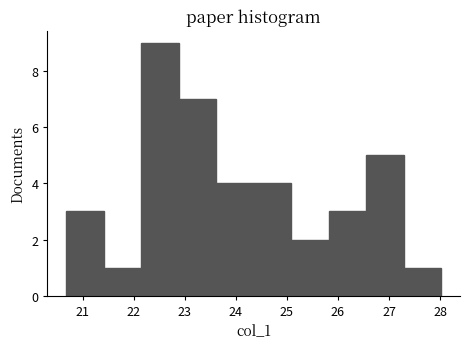

How tall is the bar that spans 23.6 to 24.4 on the x-axis? Neither the bar edges nor the heights are printed on the chart, so give them approximately, as read against the axes.

4